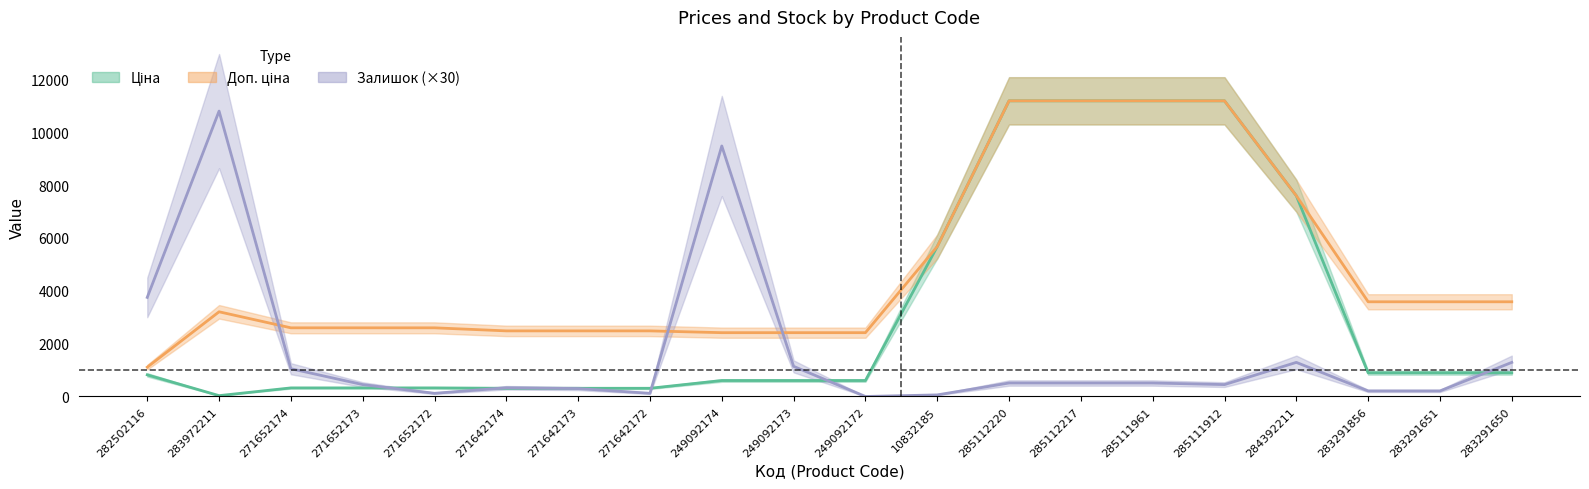

List the series in order of their overall mean, lowest first.

Залишок, Ціна, Доп. ціна